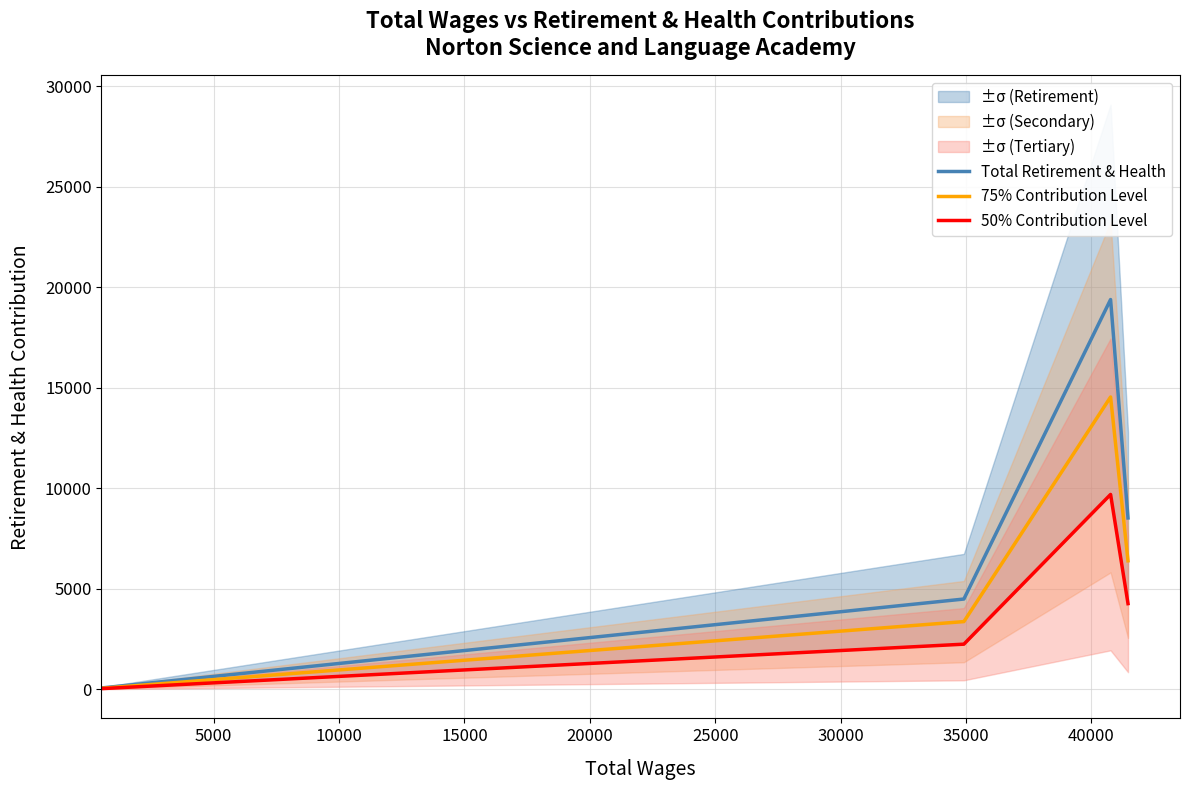

What are all the series names shown in the legend?

Total Retirement & Health, 75% Contribution Level, 50% Contribution Level